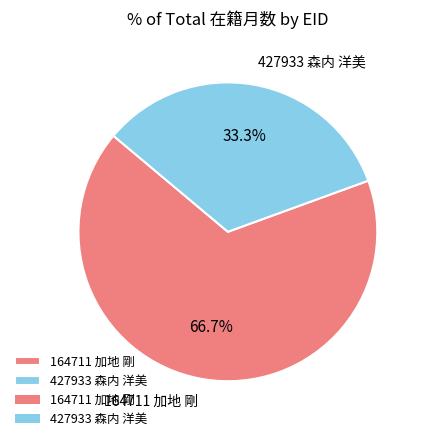

Which slice is the smallest?

427933 森内 洋美